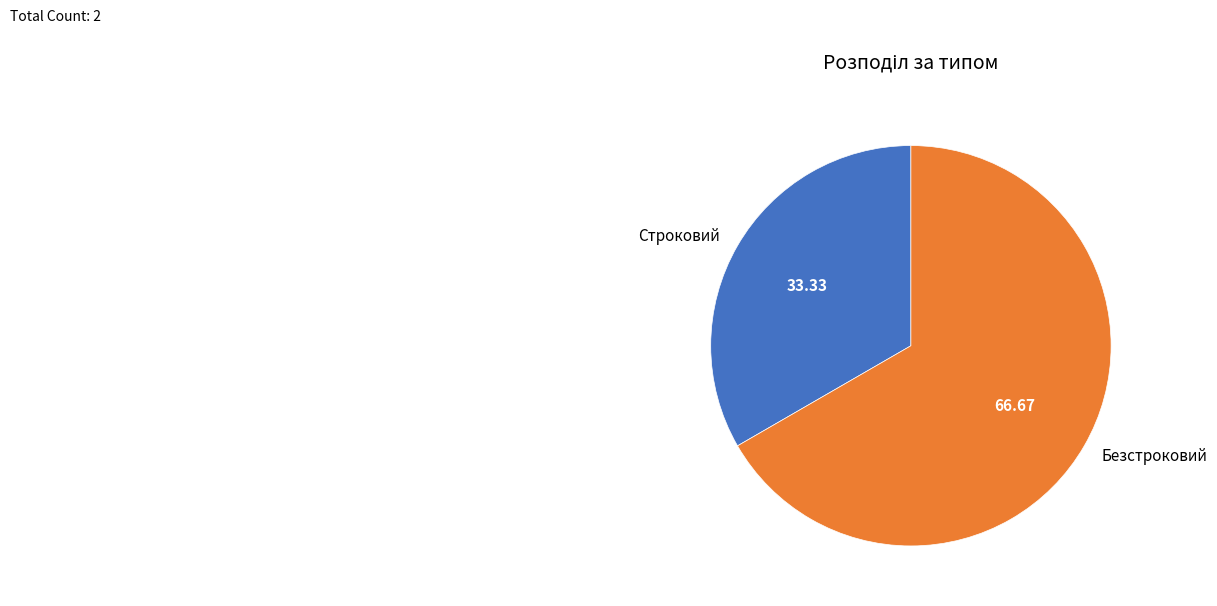

Which slice is the largest?

Безстроковий